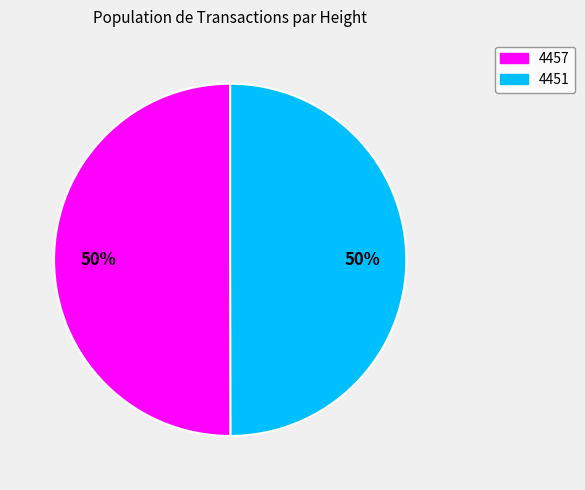

To the nearest percent, what portion does 4457 represent?

50%